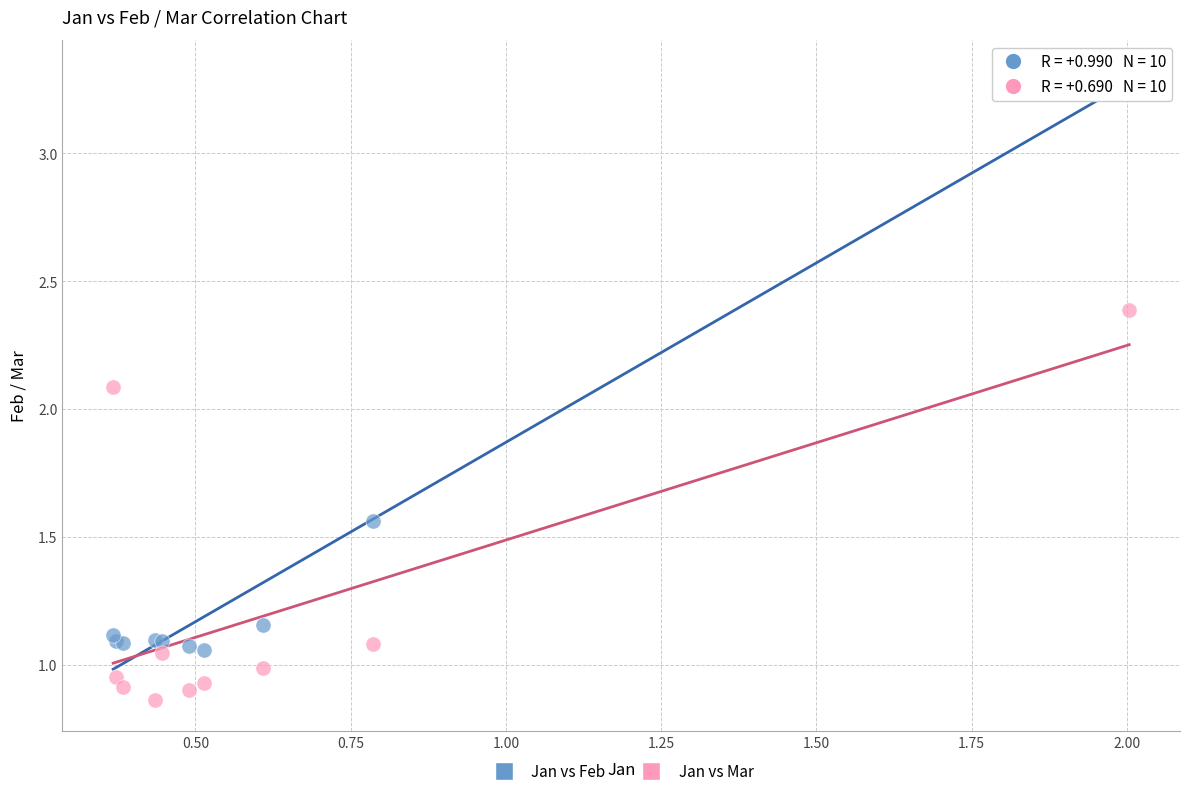

Which series contains the highest Y value?

Jan vs Feb